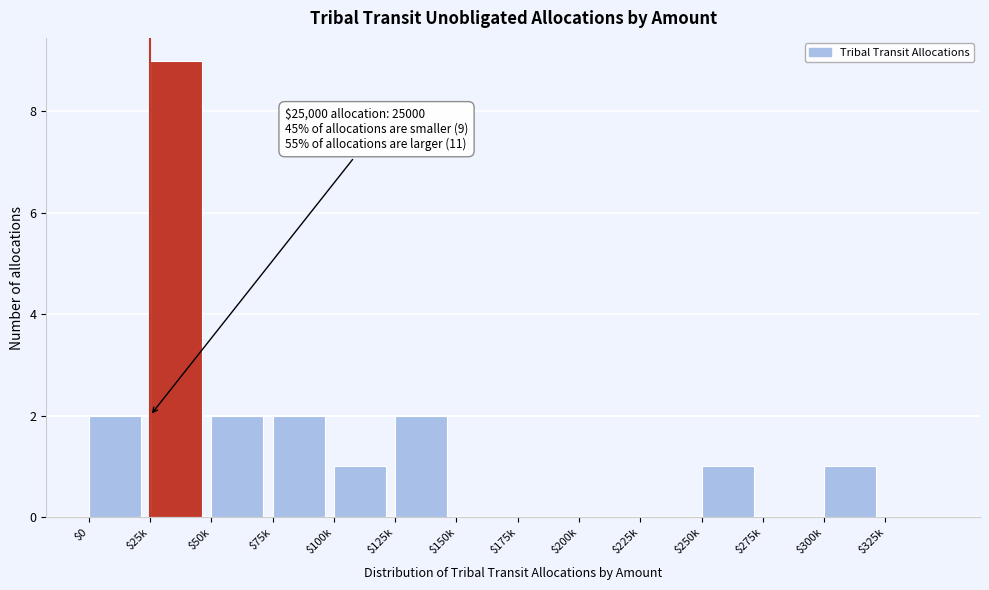

Is it true that the value at $325k is -4?

False